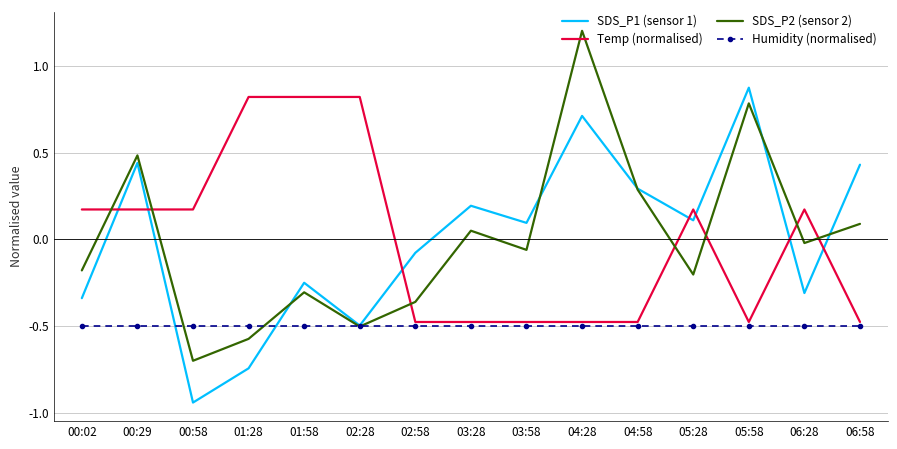

The Temp (normalised) series shows 0.2 at 06:28. True or false?

True